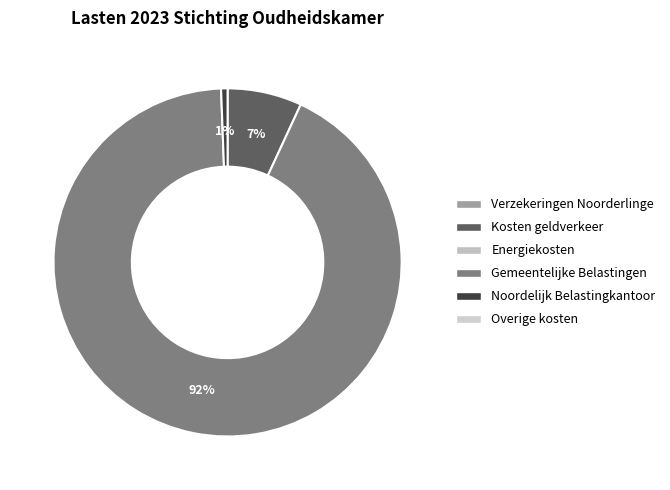

Is there a majority slice in this chart?

Yes